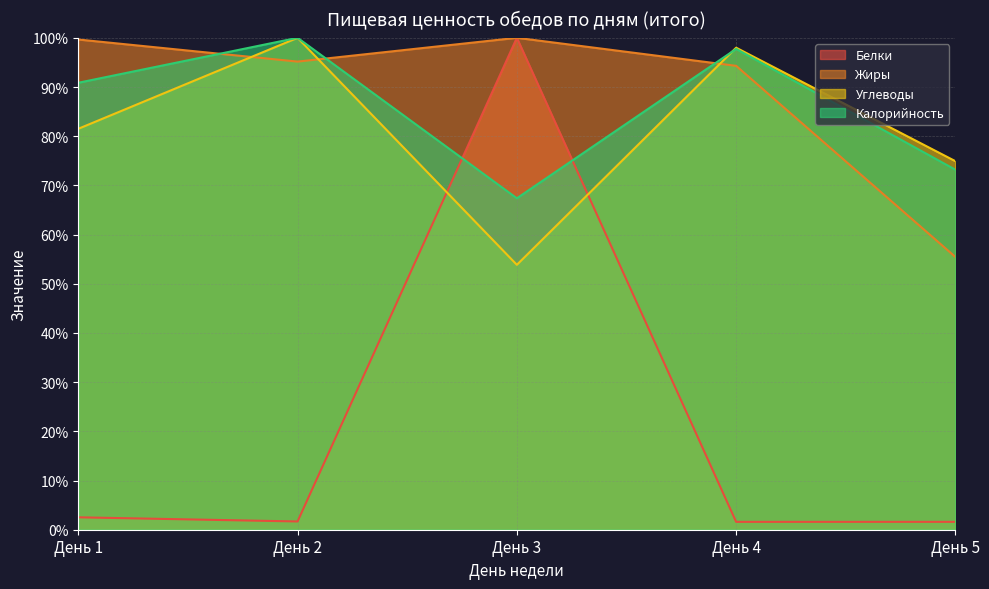

Rank the series at День 3 from highest to lowest value.

Белки, Жиры, Калорийность, Углеводы